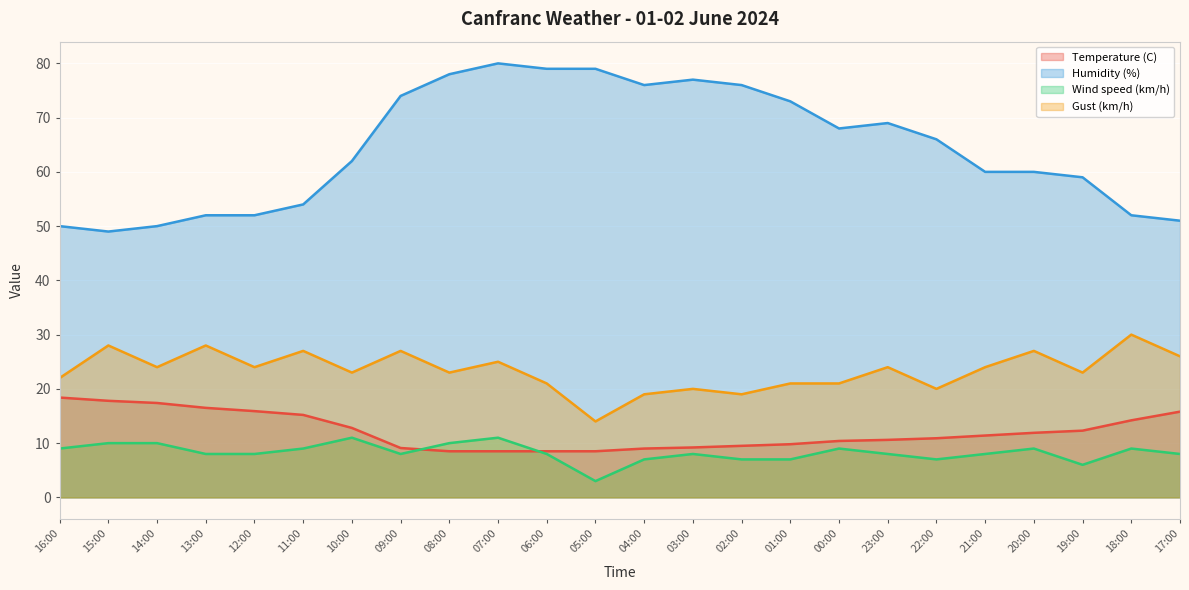

What is the sum of the Humidity (%) values at 21:00 and 22:00?

126.0